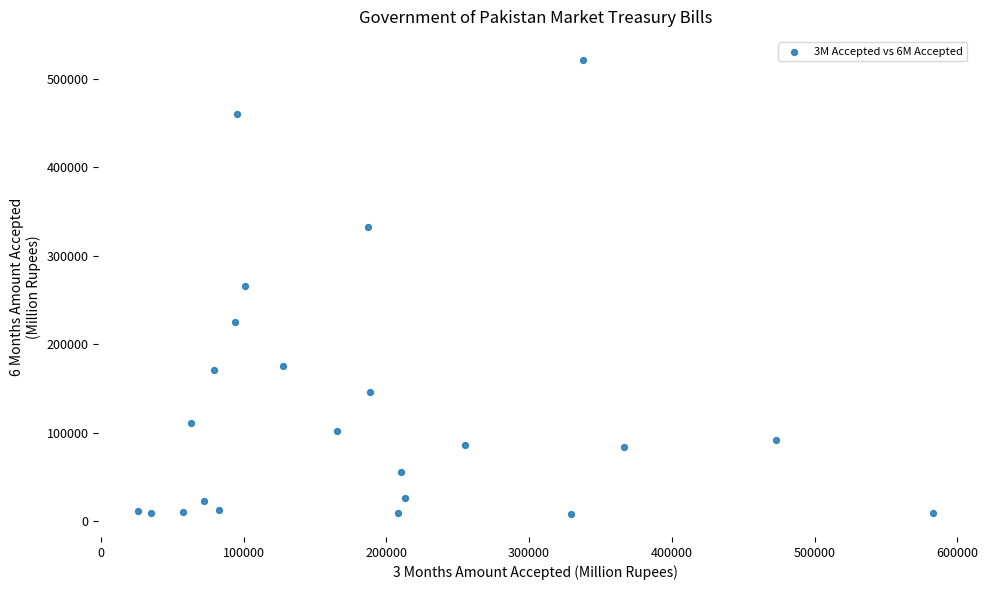

What is the range of X values (max minus min)?

557006.0